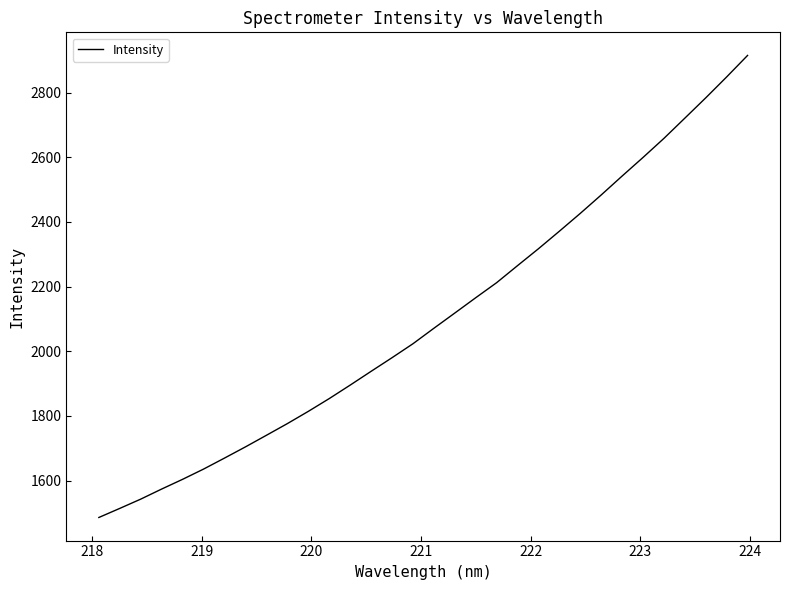

What is the greatest value displayed?

2914.8